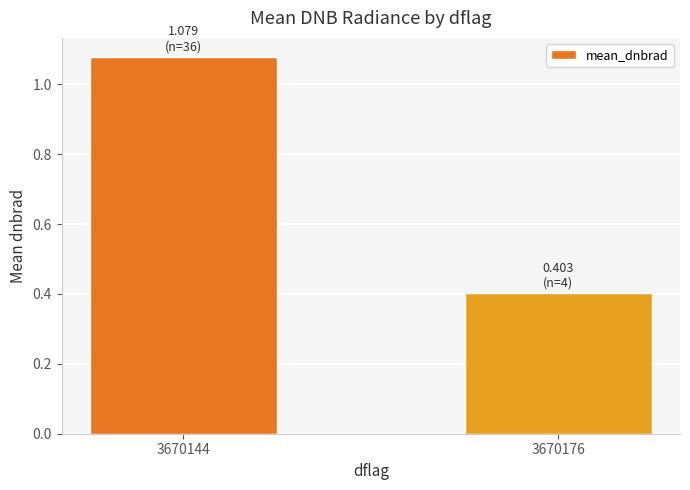

The chart shows a value of 1.8 at 3670144. True or false?

False